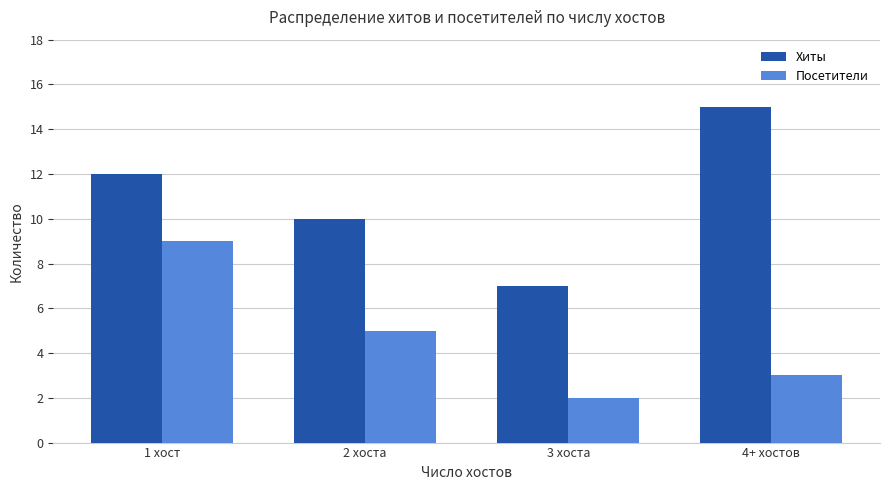

Reading left to right, list all the values displayed in this chart.

Хиты: 1 хост=12	2 хоста=10	3 хоста=7	4+ хостов=15
Посетители: 1 хост=9	2 хоста=5	3 хоста=2	4+ хостов=3